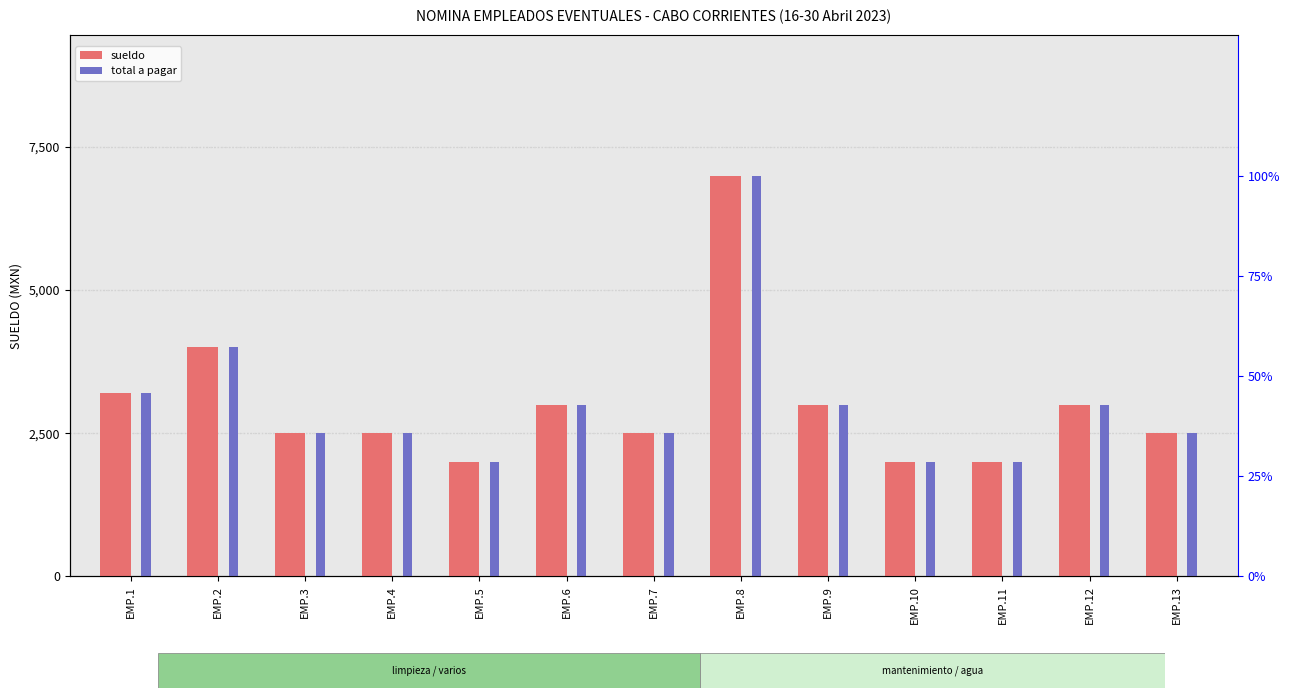

Read the total a pagar value at EMP.7, to the nearest 10.

2500